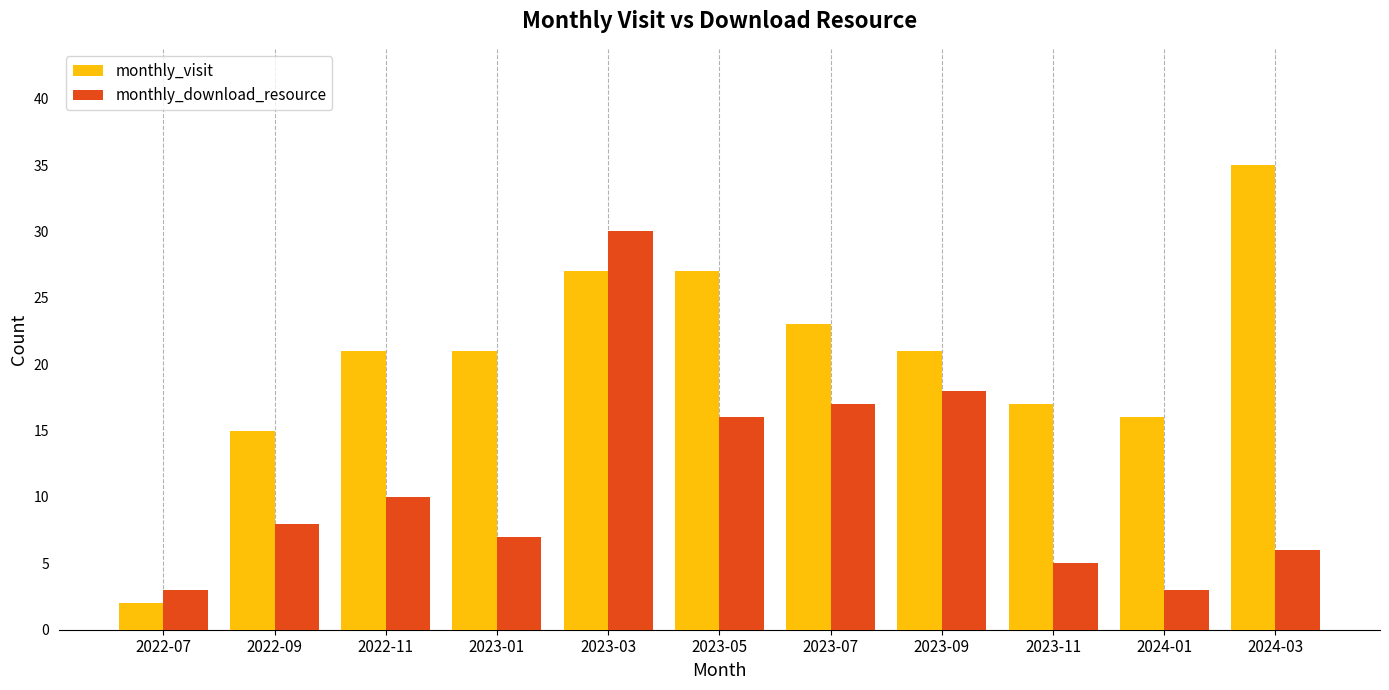

At 2022-07, list the series in order from largest to smallest.

monthly_download_resource, monthly_visit